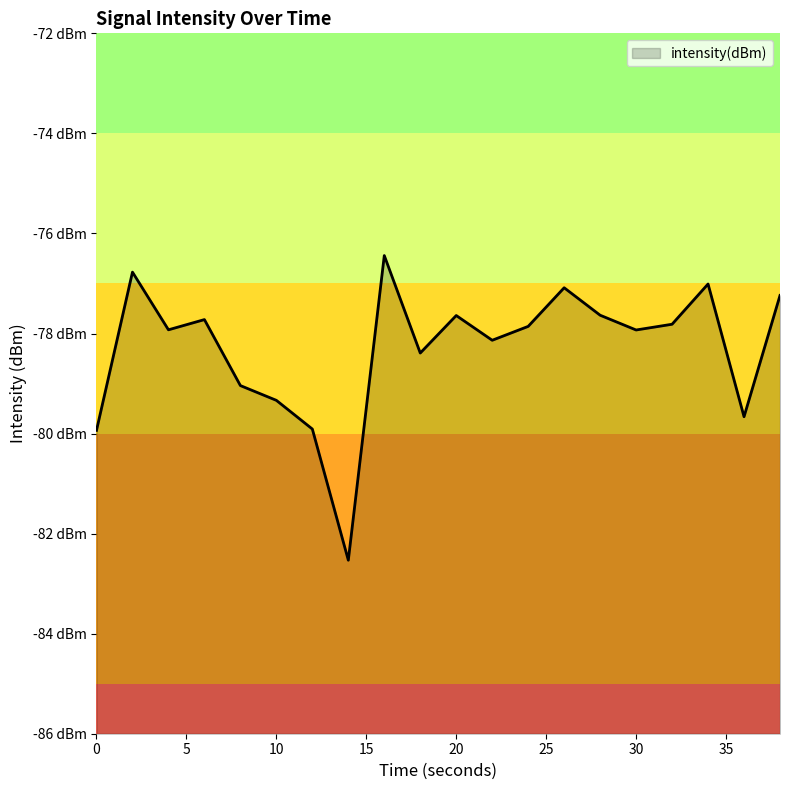

The chart shows a value of -77.0 at 34. True or false?

True